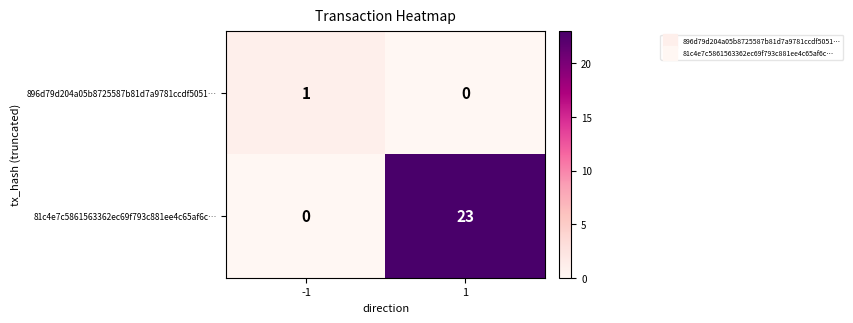

Reading left to right, extract all data points from this chart.

896d79d204a05b8725587b81d7a9781ccdf5051…: 1	0
81c4e7c5861563362ec69f793c881ee4c65af6c…: 0	23